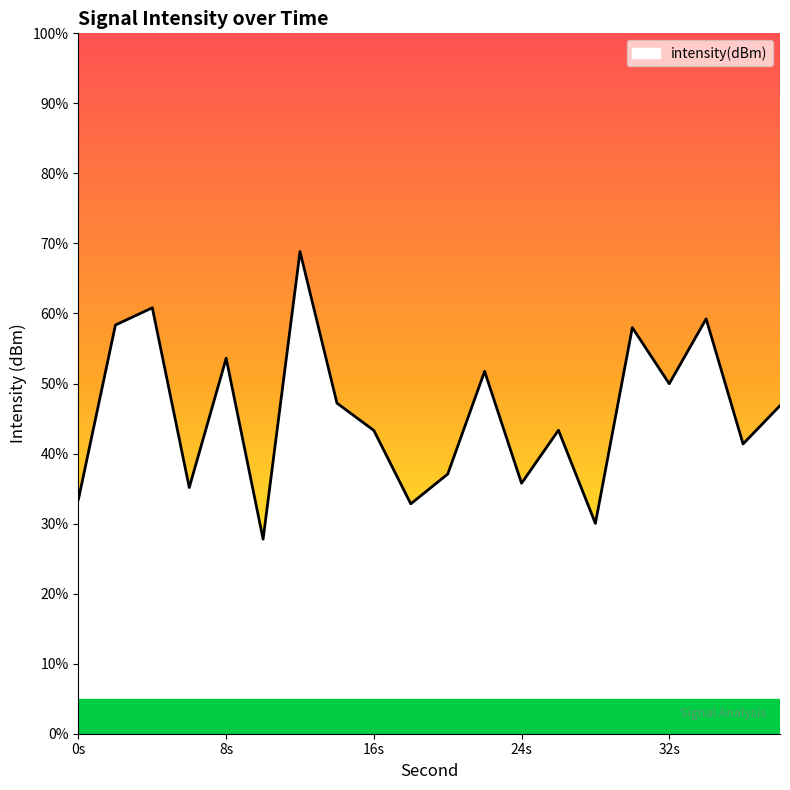

The chart shows a value of -125.3 at 38. True or false?

True